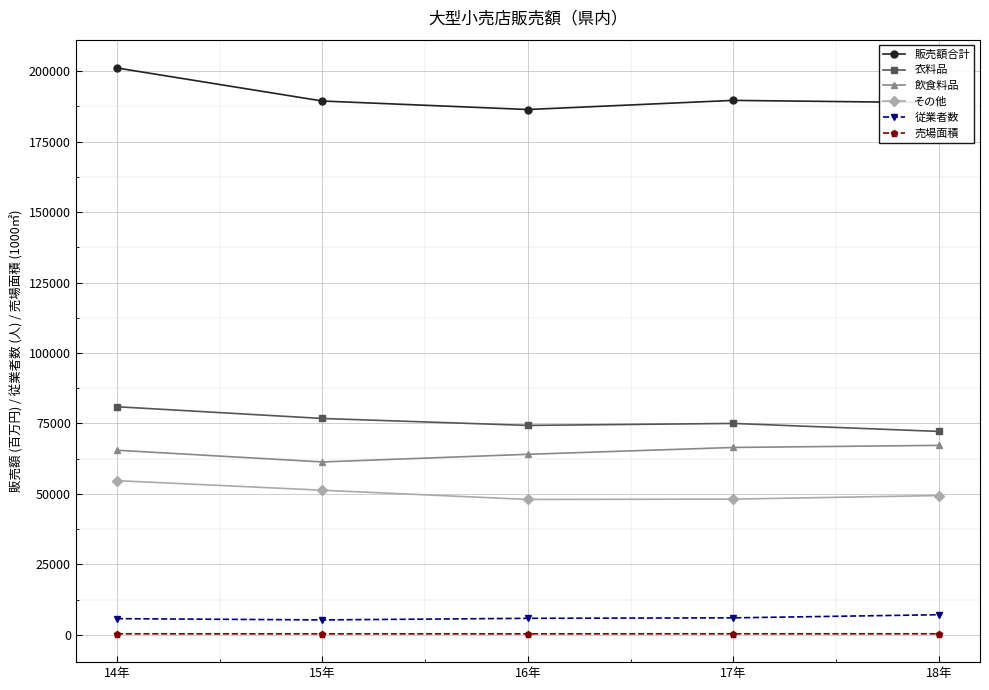

Is it true that 従業者数 equals 5288 at 15年?

True